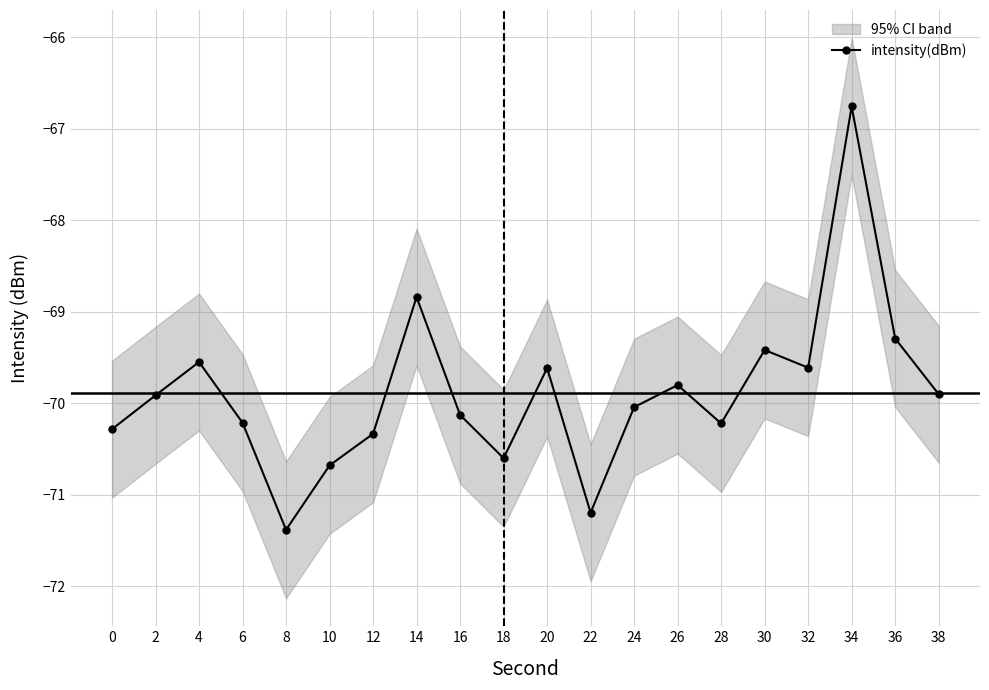

True or false: there are more than 0 points higher than both neighbors.

True